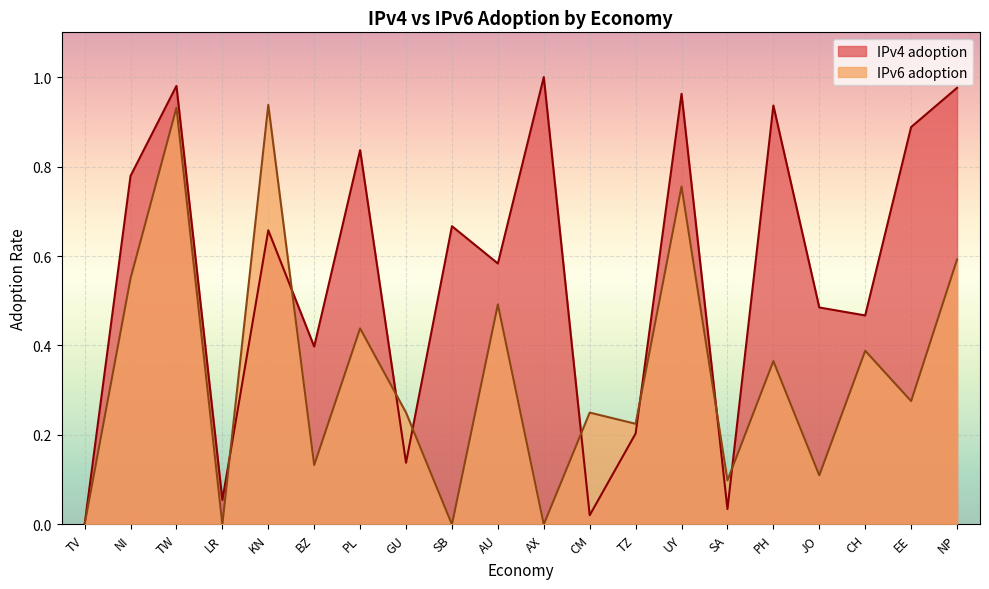

Which series has the widest spread of values?

IPv4 adoption